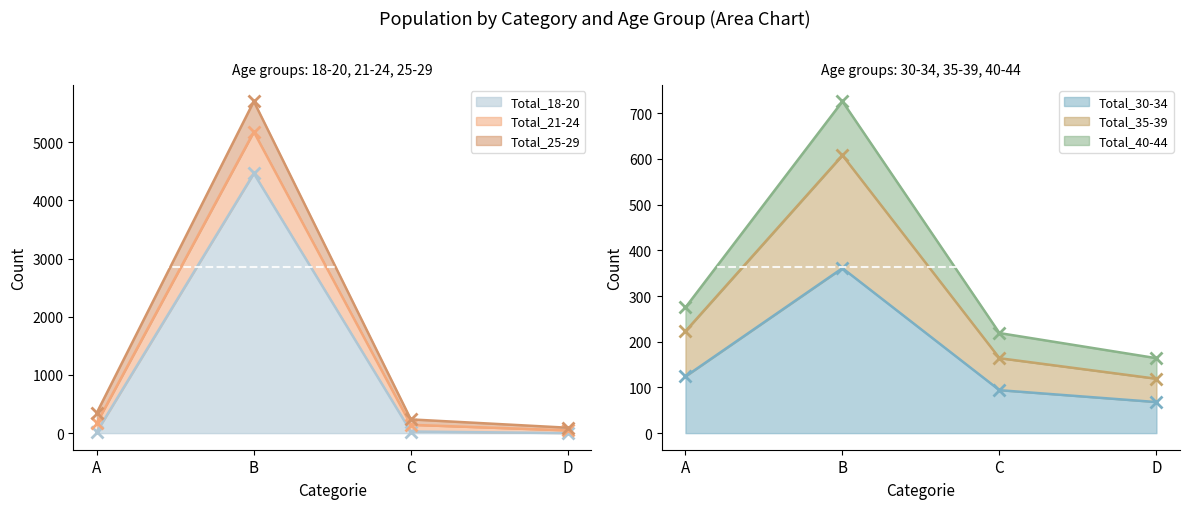

The value of Total_30-34 at D is 68. True or false?

True